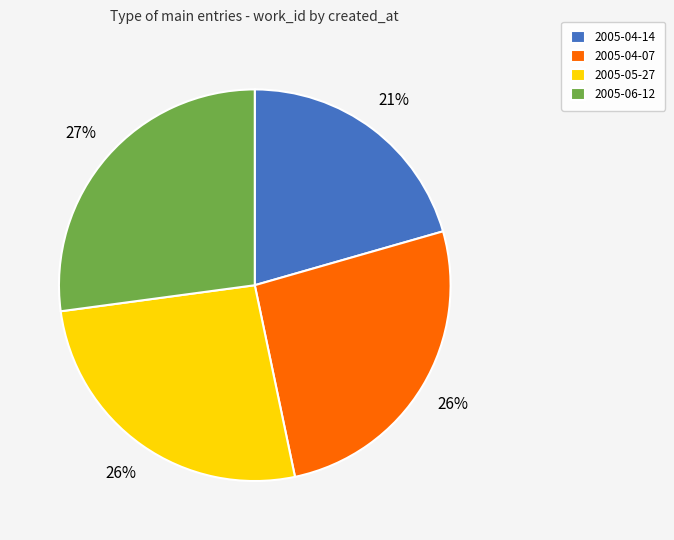

Does 2005-05-27 account for over 50% of the chart?

No